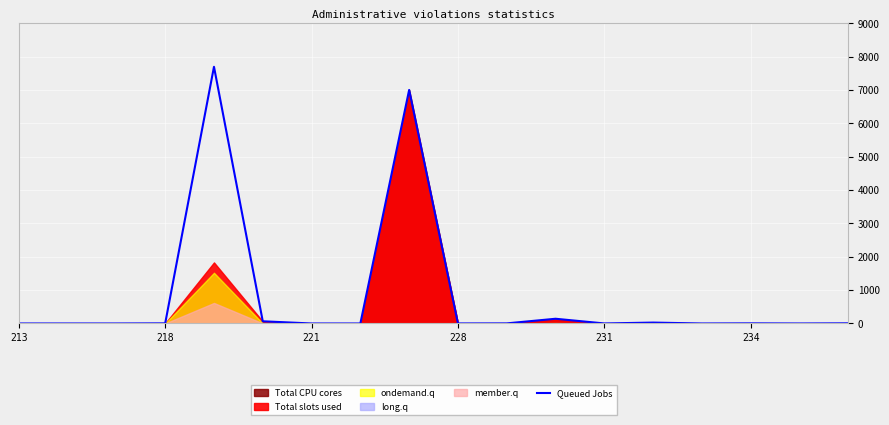

The value of Queued Jobs at 213 is 4536. True or false?

False